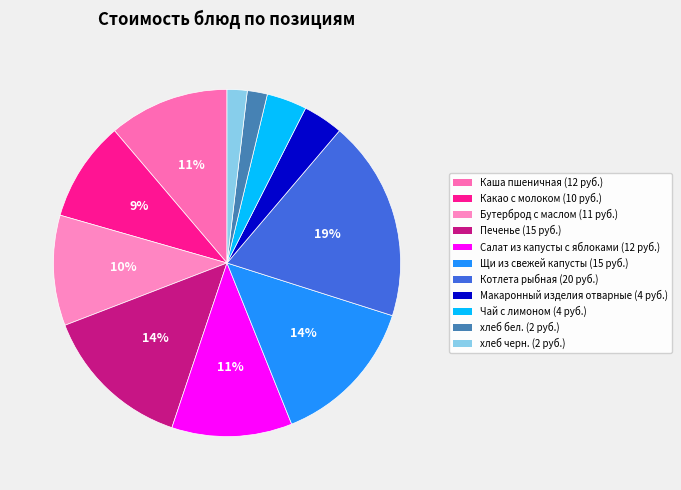

To the nearest percent, what percentage of the pie is хлеб бел.?

2%